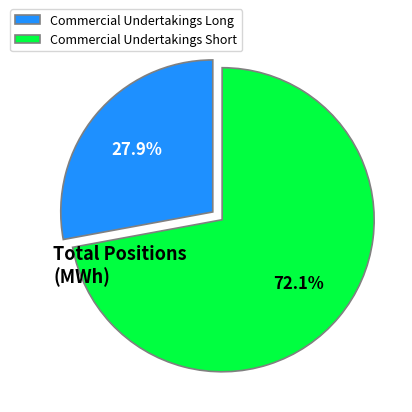

To the nearest percent, what percentage of the pie is Commercial Undertakings Long?

28%